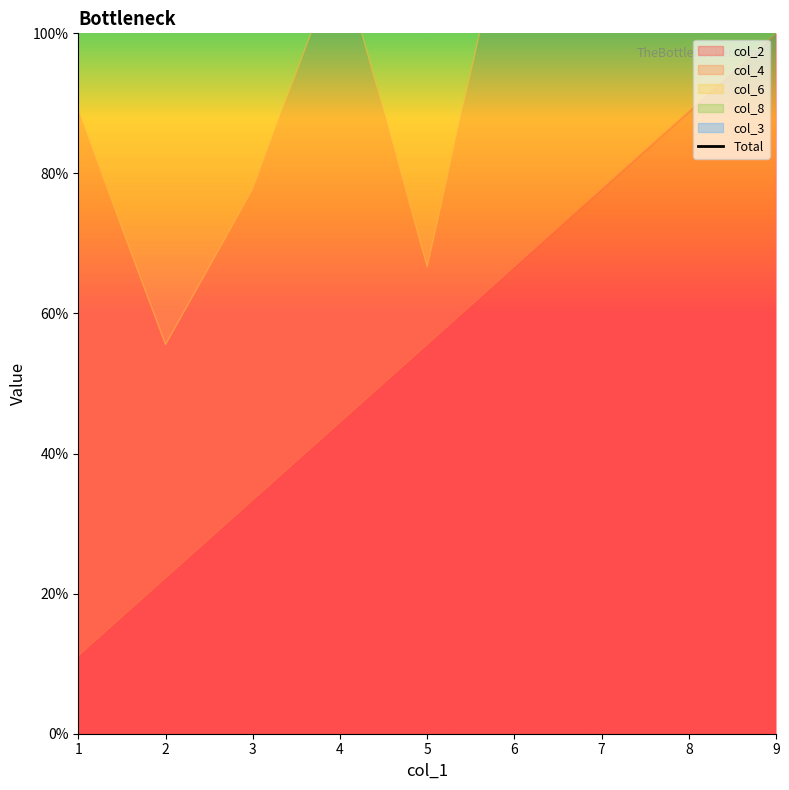

List the labels in order of value, smallest first.

5, 2, 4, 6, 1, 8, 3, 9, 7